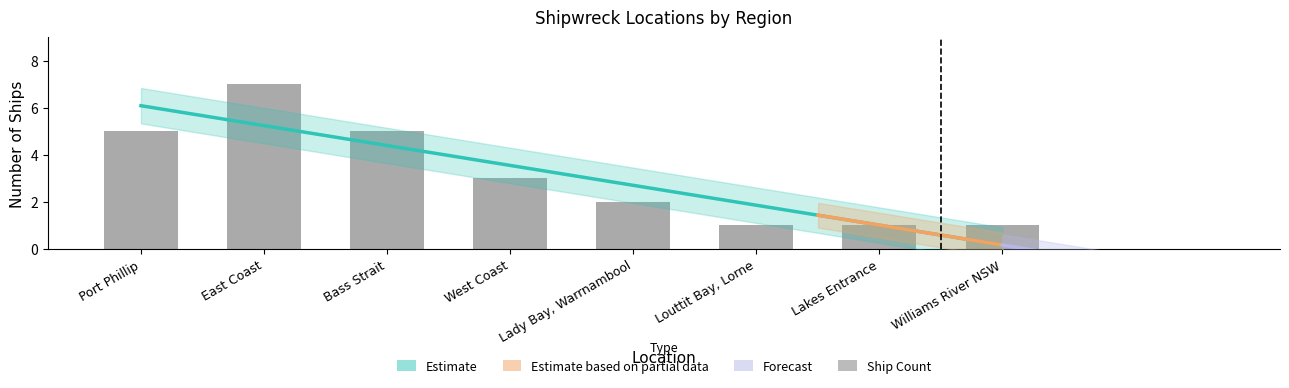

Reading left to right, extract all data points from this chart.

Port Phillip=5	East Coast=7	Bass Strait=5	West Coast=3	Lady Bay, Warrnambool=2	Louttit Bay, Lorne=1	Lakes Entrance=1	Williams River NSW=1